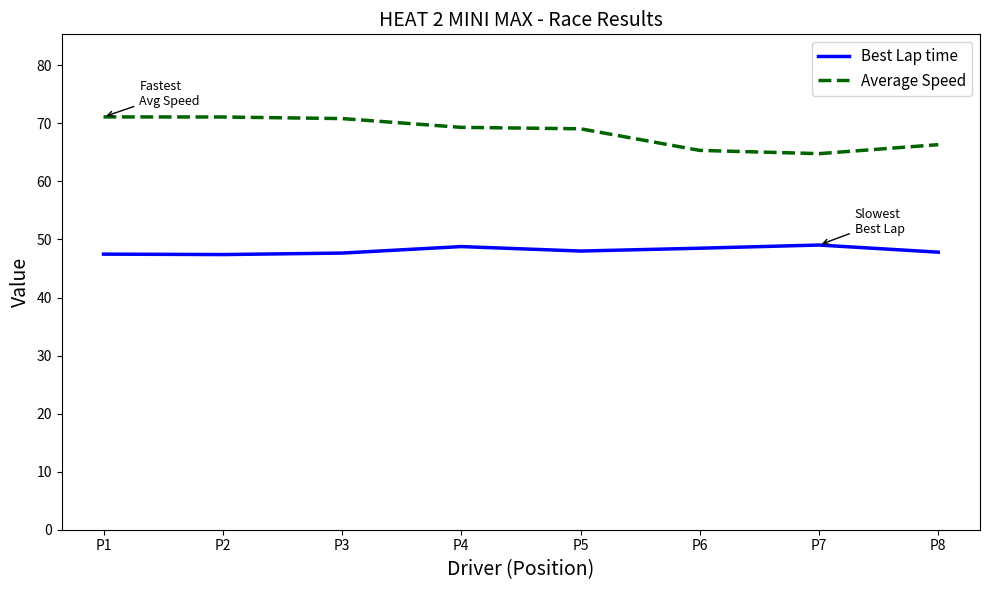

What is the difference between the highest and lowest values at P2?

23.7